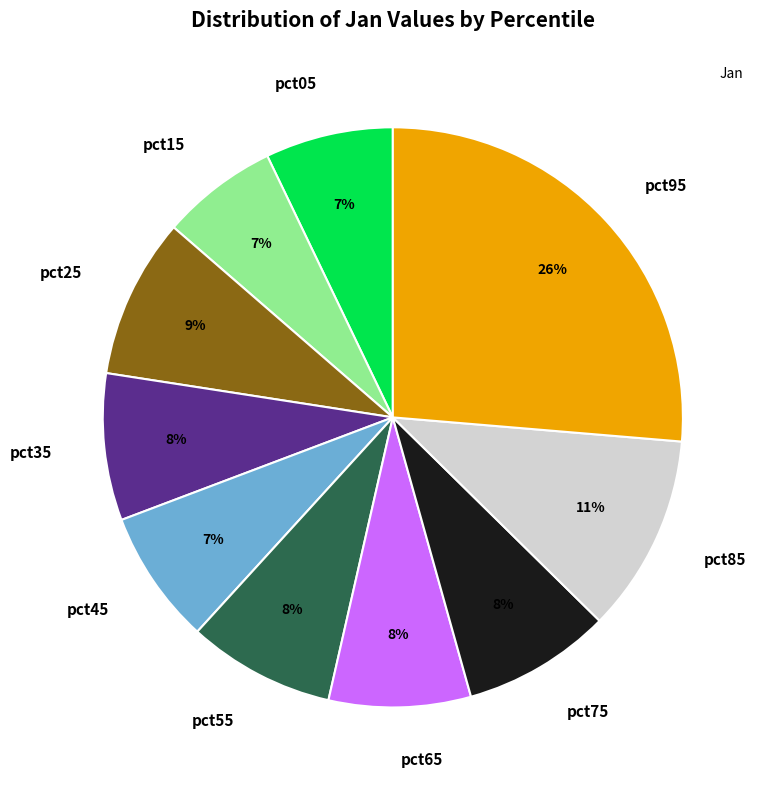

Which slice is the largest?

pct95